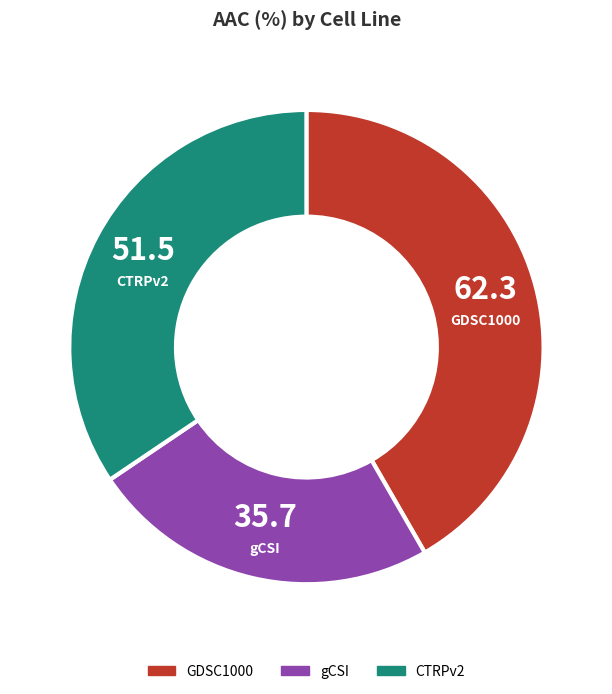

Is there a majority slice in this chart?

No